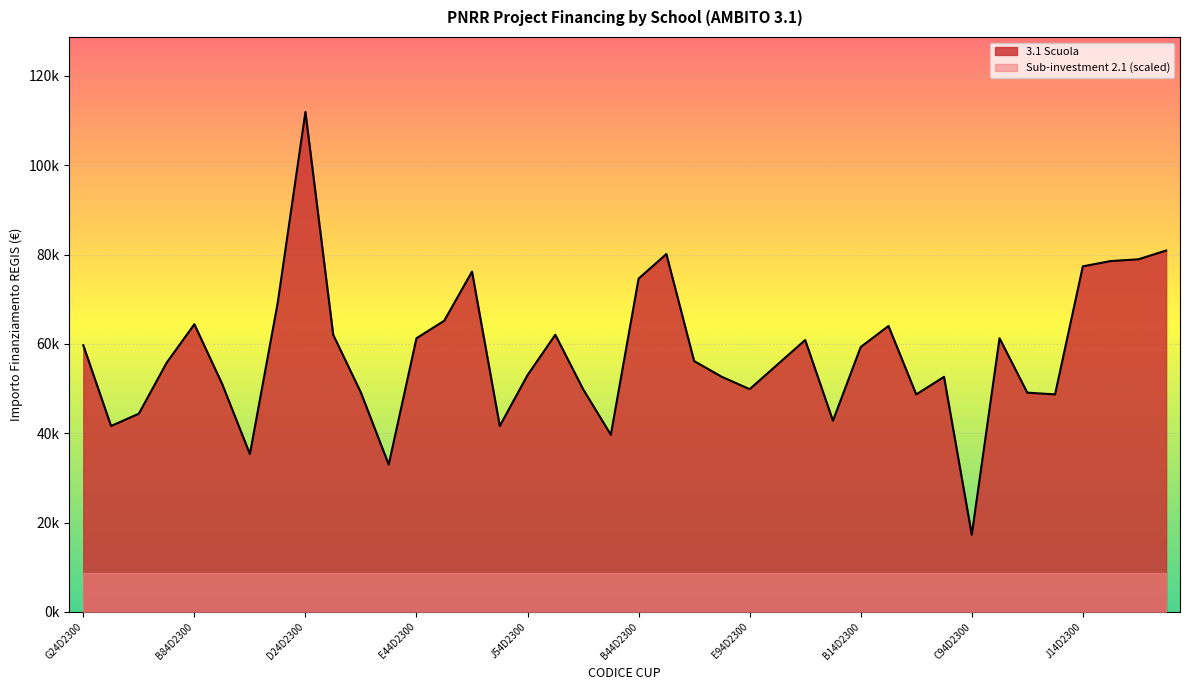

What is the label of the 29th point from the right?

B24D23004200006